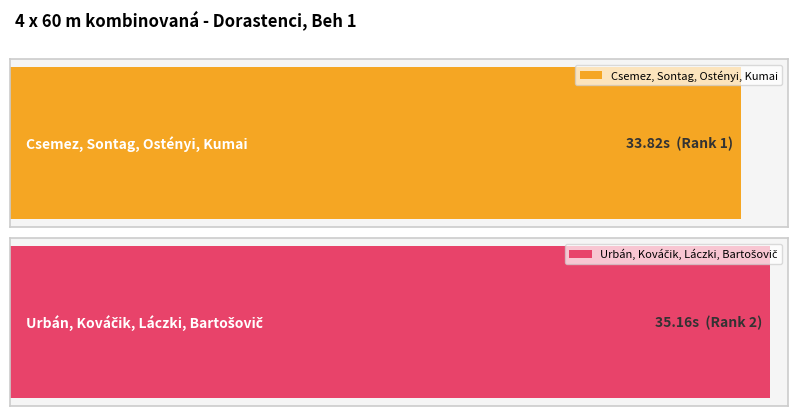

What is the value of the 1st bar from the left?

33.8